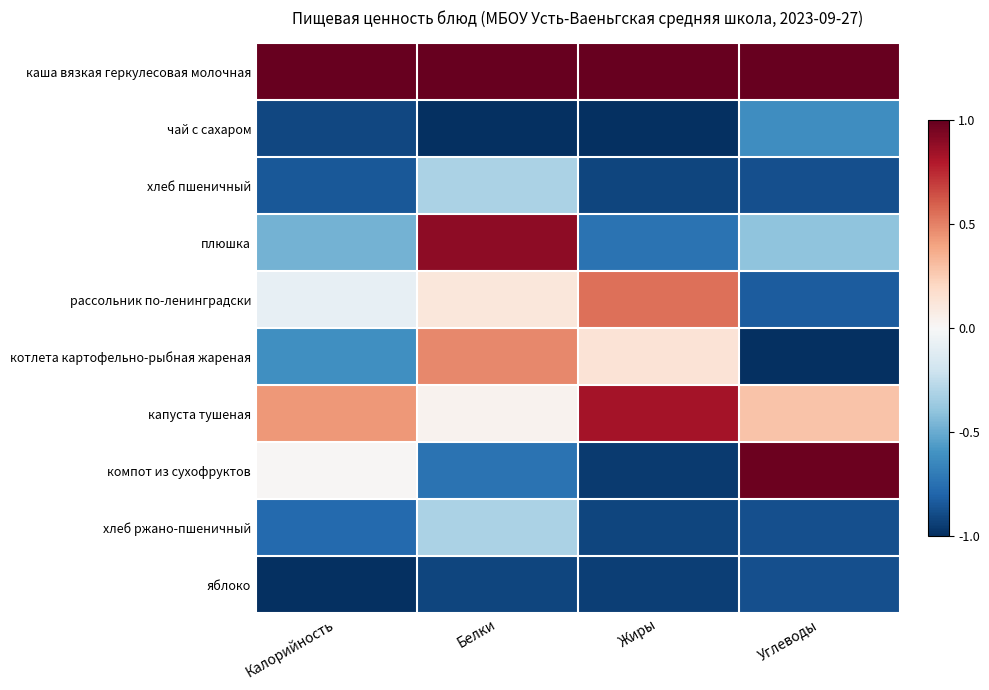

Reading left to right, list all the values displayed in this chart.

каша вязкая геркулесовая молочная: Калорийность=1.0	Белки=1.0	Жиры=1.0	Углеводы=1.0
чай с сахаром: Калорийность=-0.9	Белки=-1.0	Жиры=-1.0	Углеводы=-0.6
хлеб пшеничный: Калорийность=-0.8	Белки=-0.3	Жиры=-0.9	Углеводы=-0.9
плюшка: Калорийность=-0.5	Белки=0.9	Жиры=-0.7	Углеводы=-0.4
рассольник по-ленинградски: Калорийность=-0.1	Белки=0.1	Жиры=0.5	Углеводы=-0.8
котлета картофельно-рыбная жареная: Калорийность=-0.6	Белки=0.5	Жиры=0.1	Углеводы=-1.0
капуста тушеная: Калорийность=0.4	Белки=0.0	Жиры=0.8	Углеводы=0.3
компот из сухофруктов: Калорийность=0.0	Белки=-0.7	Жиры=-1.0	Углеводы=1.0
хлеб ржано-пшеничный: Калорийность=-0.8	Белки=-0.3	Жиры=-0.9	Углеводы=-0.9
яблоко: Калорийность=-1.0	Белки=-0.9	Жиры=-0.9	Углеводы=-0.9